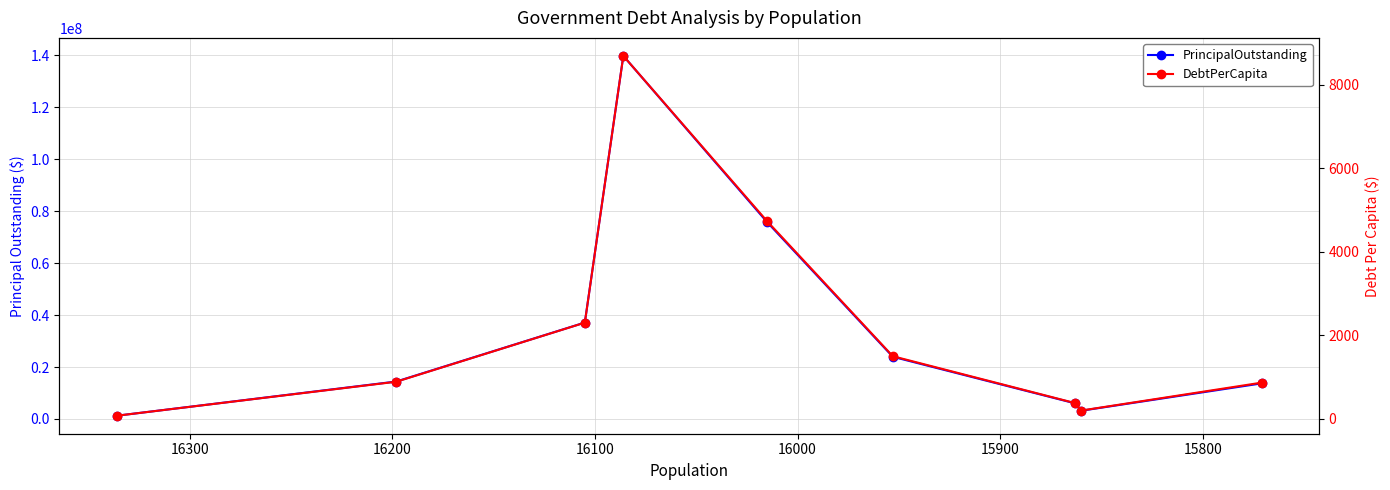

Does the chart have visible grid lines?

Yes